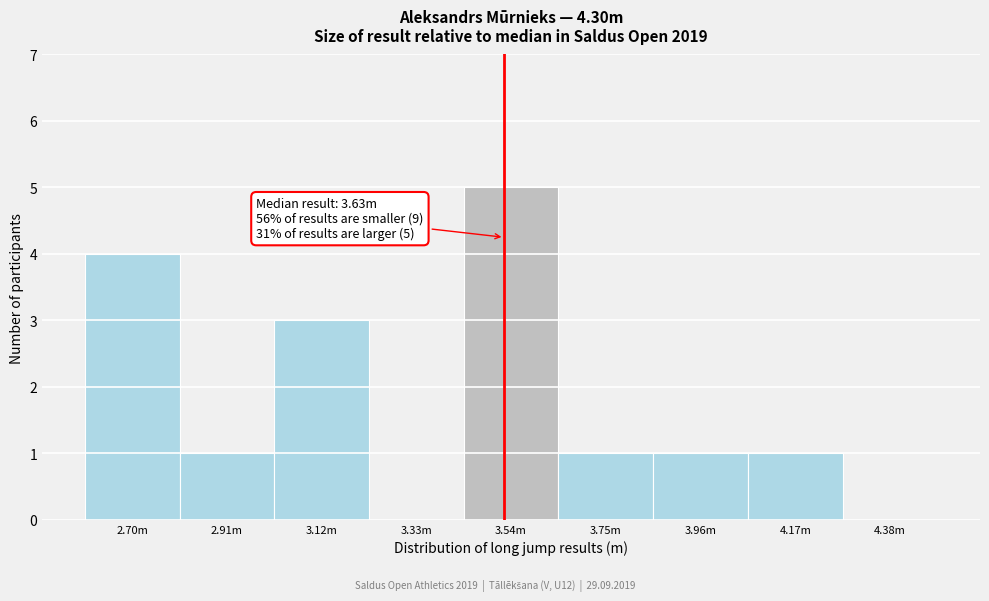

Reading left to right, transcribe all the data shown in this chart.

2.70m=4	2.91m=1	3.12m=3	3.33m=0	3.54m=5	3.75m=1	3.96m=1	4.17m=1	4.38m=0